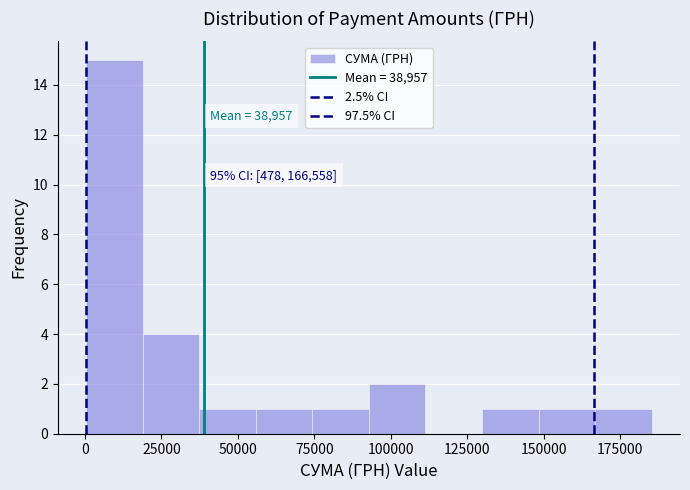

Read against the x-axis, roughly where is the centre of the tallest bar?

10000